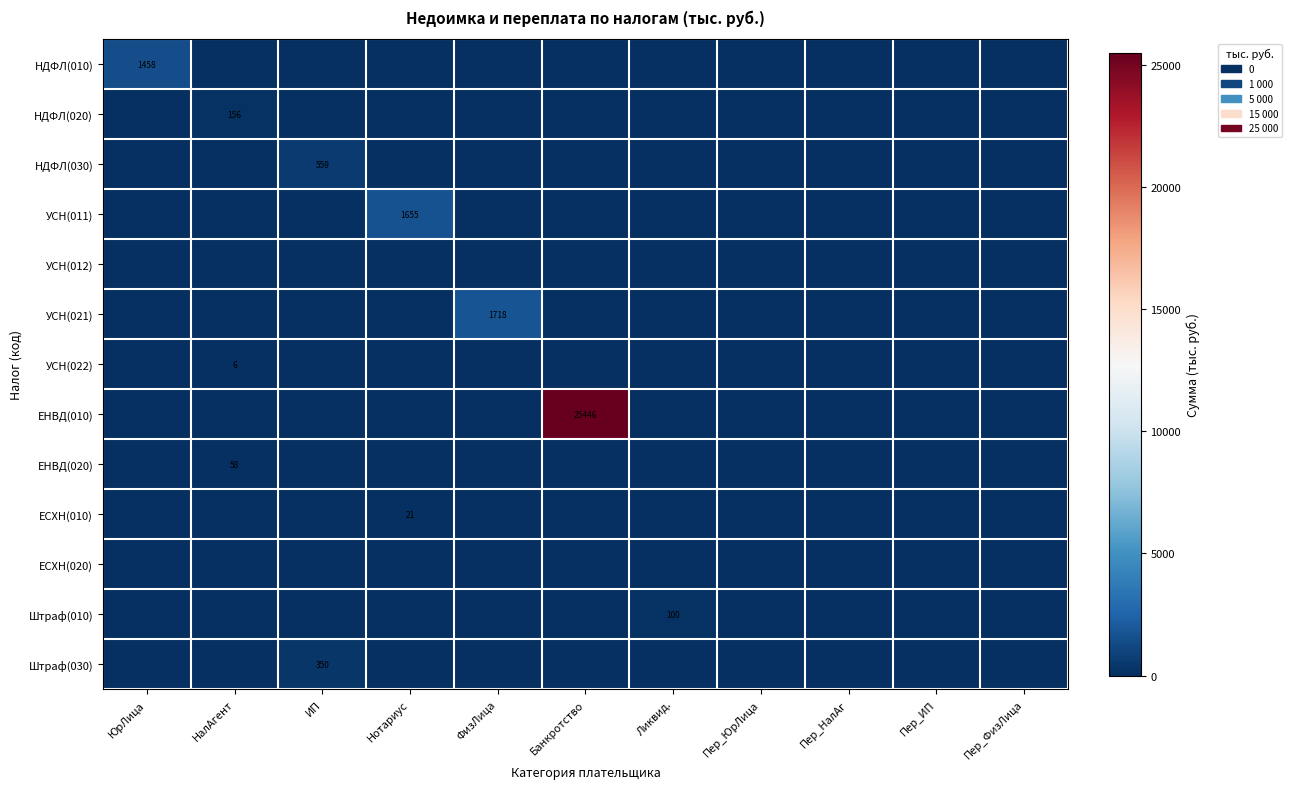

Which label corresponds to the smallest value in the chart?

НалАгент